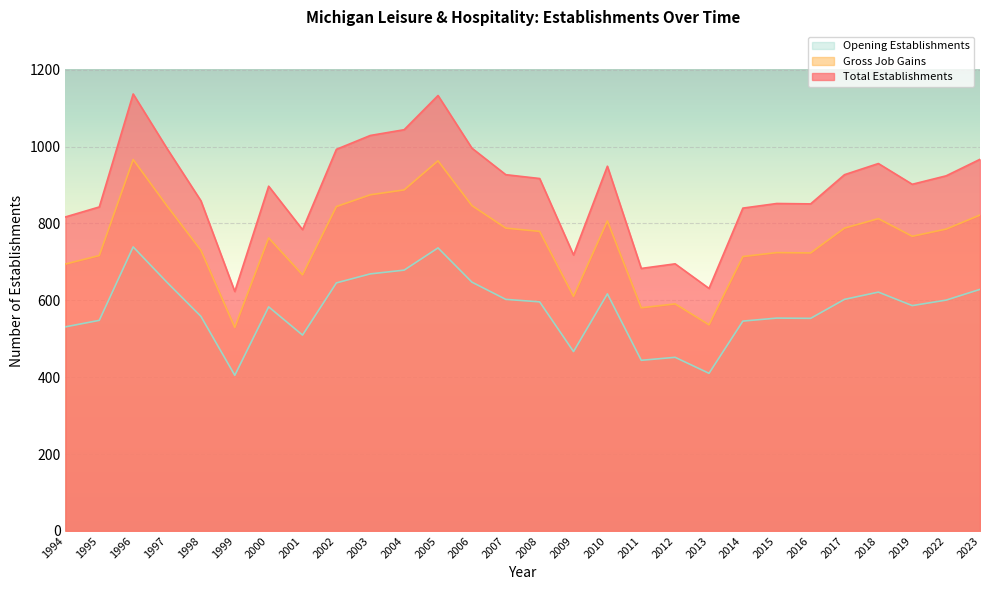

Between 1996 and 2017, which series saw the biggest shift?

Total Establishments